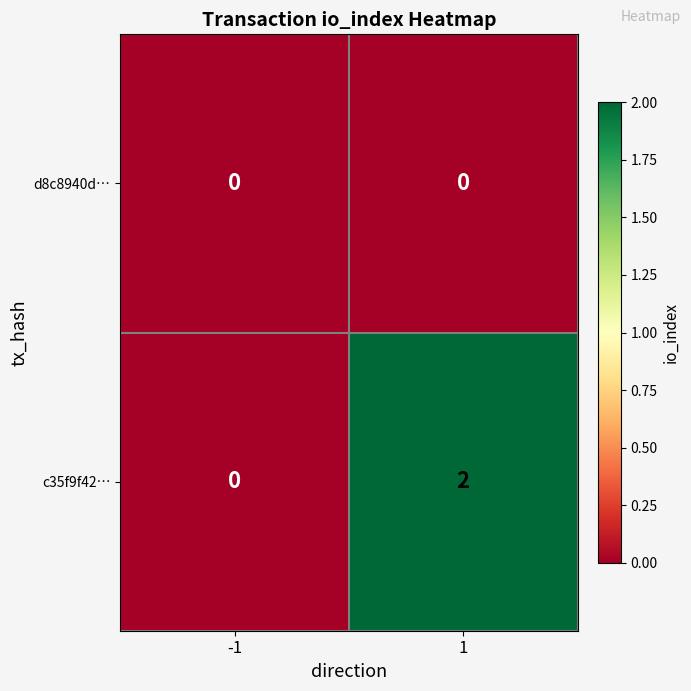

How many positive values does the c35f9f42… series have?

1